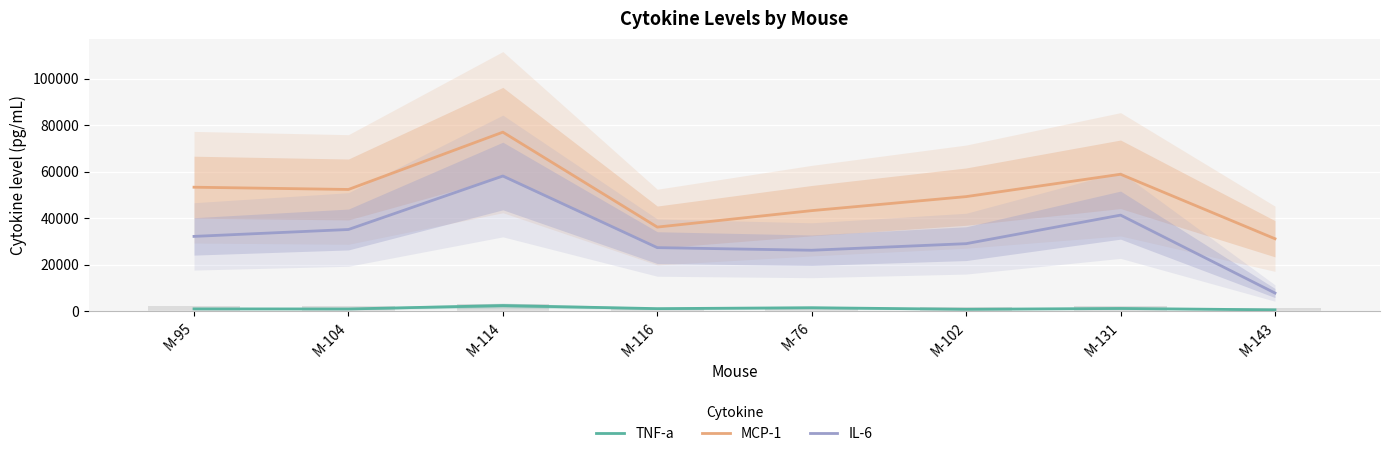

Which series has the largest total across all categories?

MCP-1